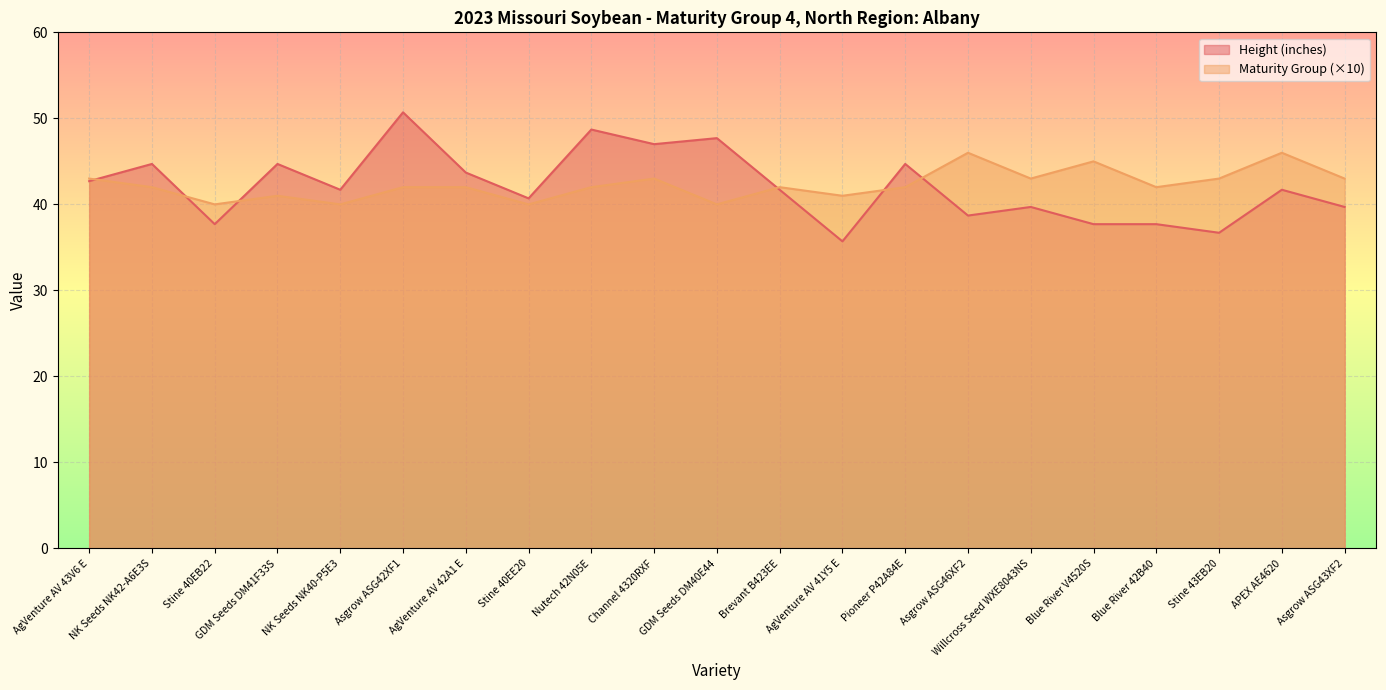

What is the difference between the maximum and minimum values in the Height (inches) series?

15.0